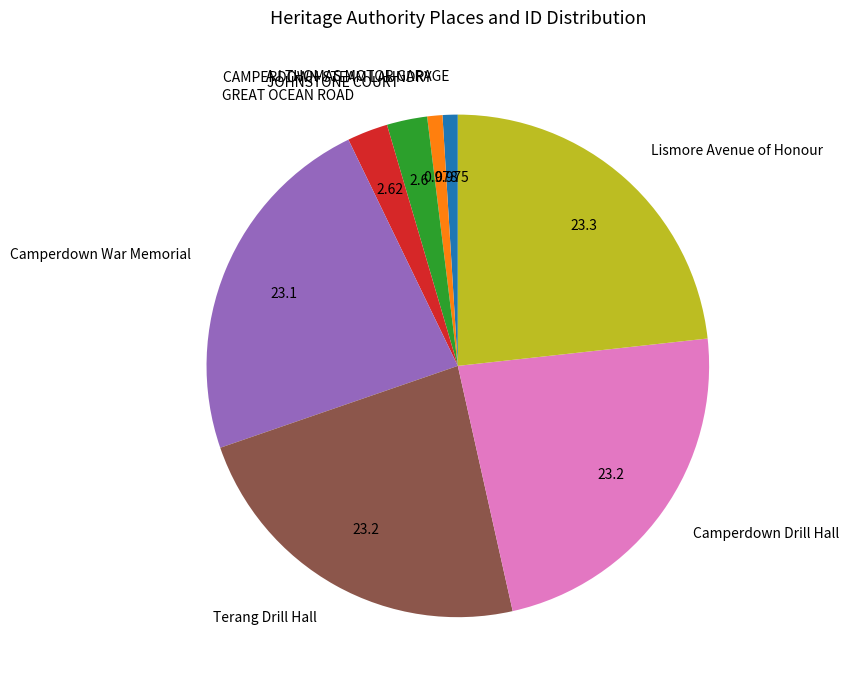

Count the number of slices in the pie.

8